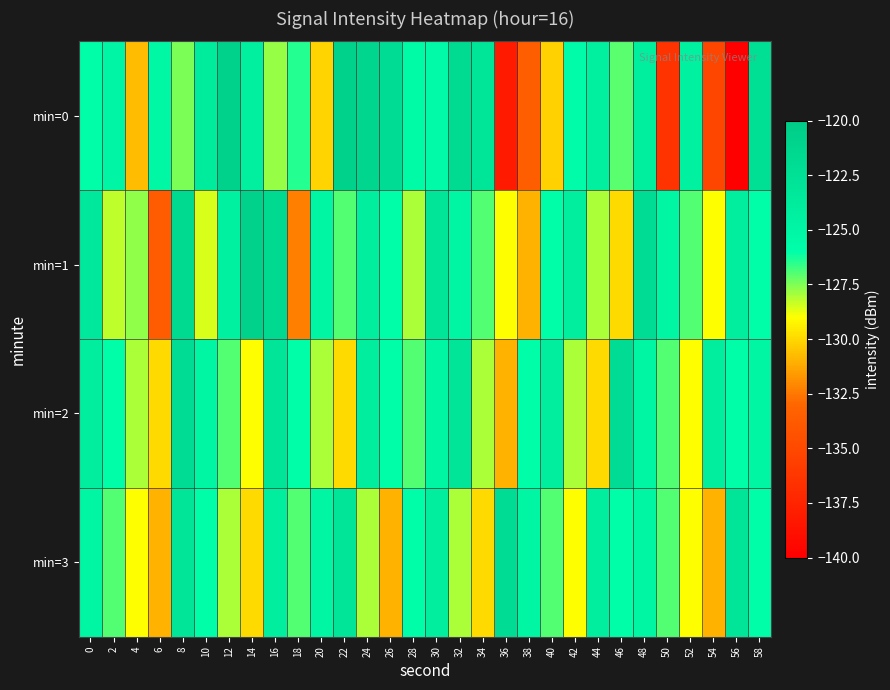

Which series changed the most between 30 and 50?

min=0